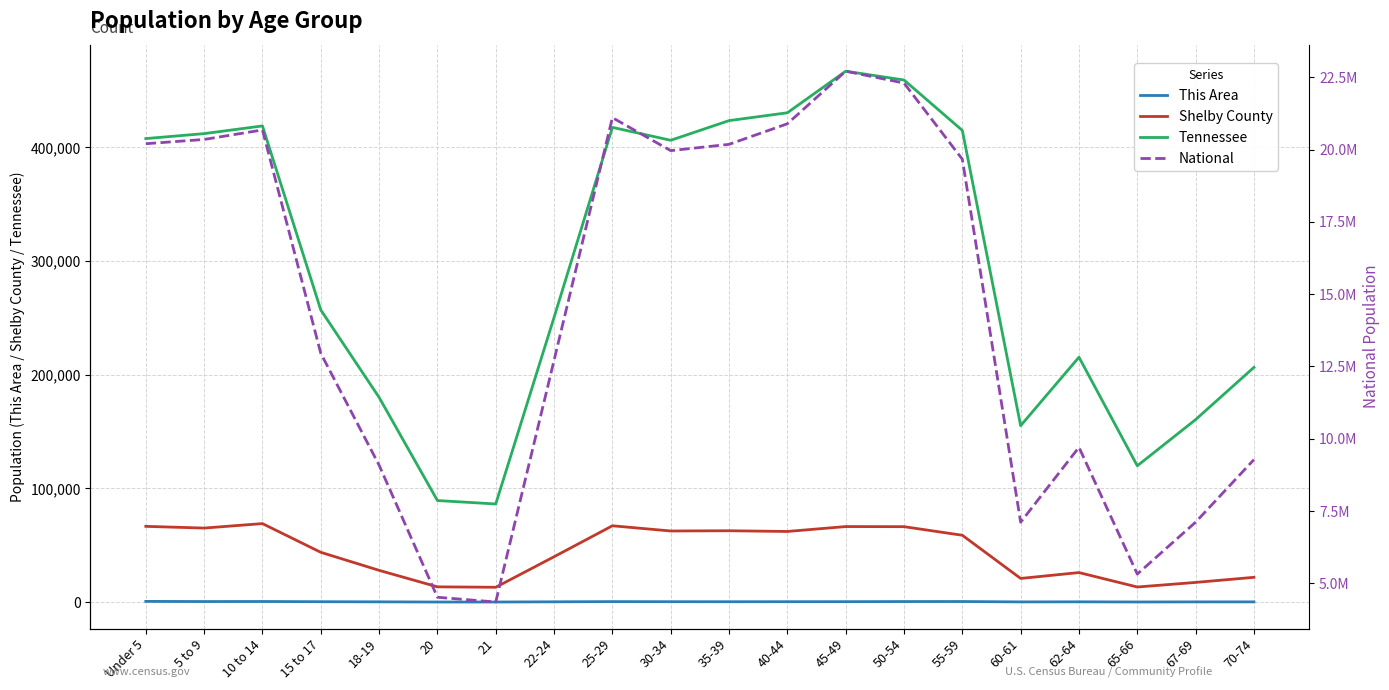

At which label is Shelby County closest to 41083?

22-24